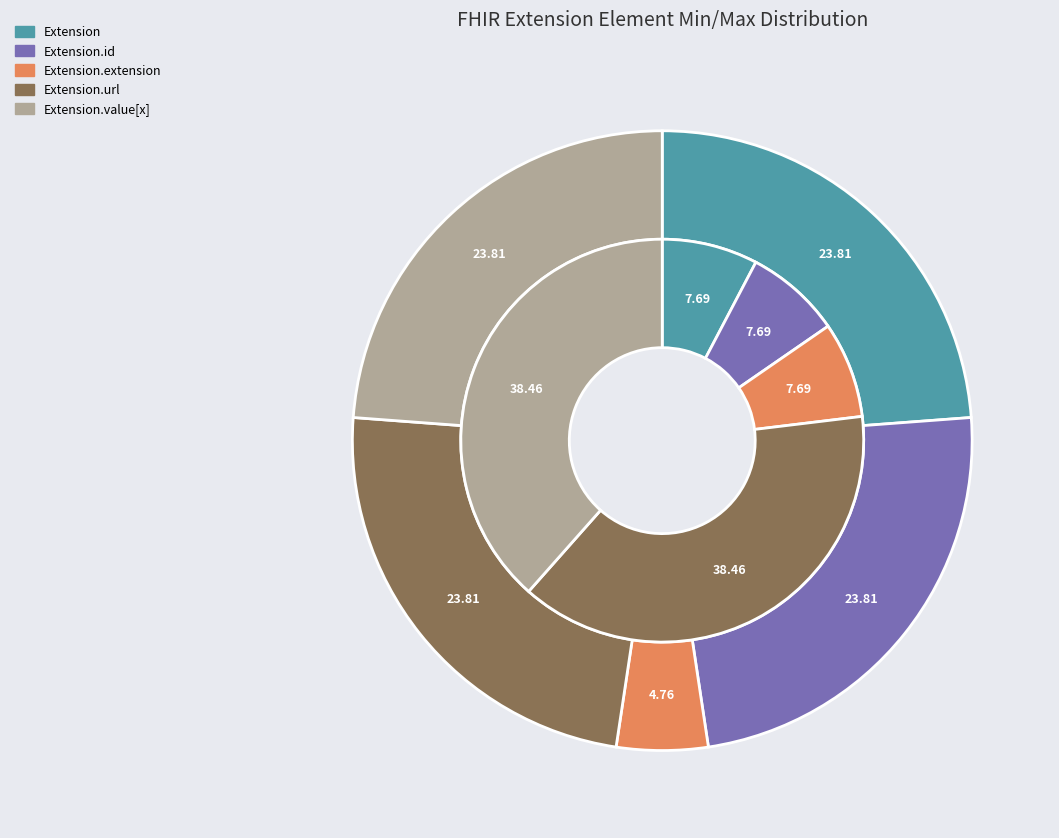

Does any single category account for the majority?

No